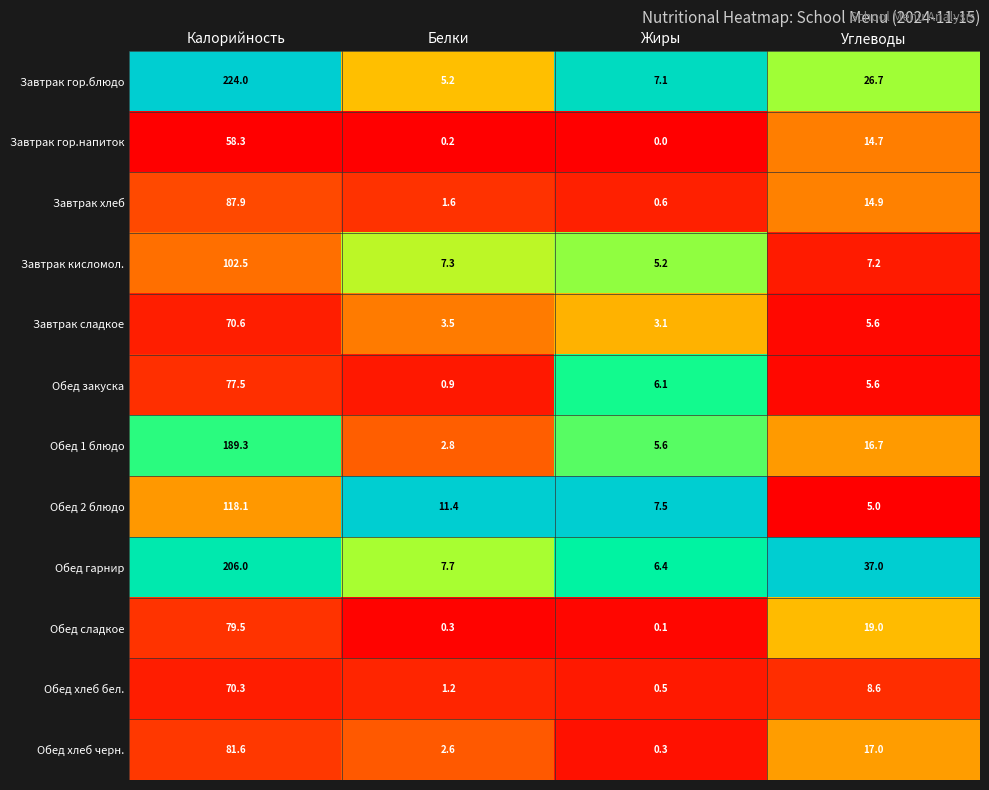

Rank the categories by Обед 2 блюдо value from highest to lowest.

Калорийность, Белки, Жиры, Углеводы